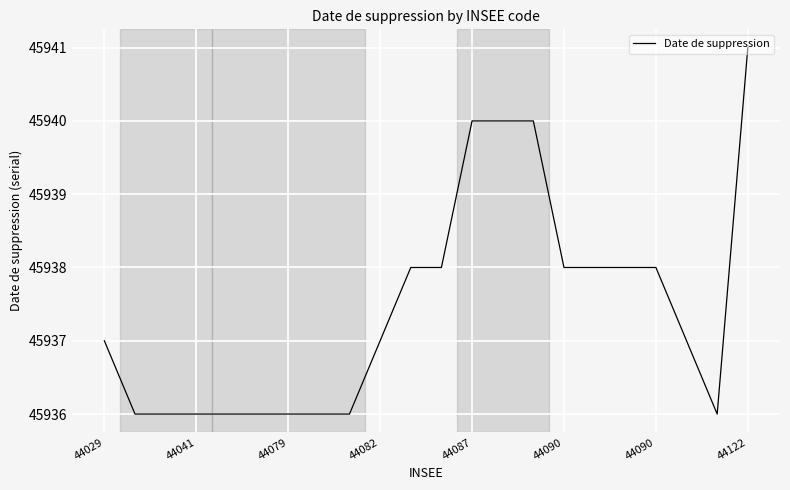

What is the difference between the maximum and minimum values?

5